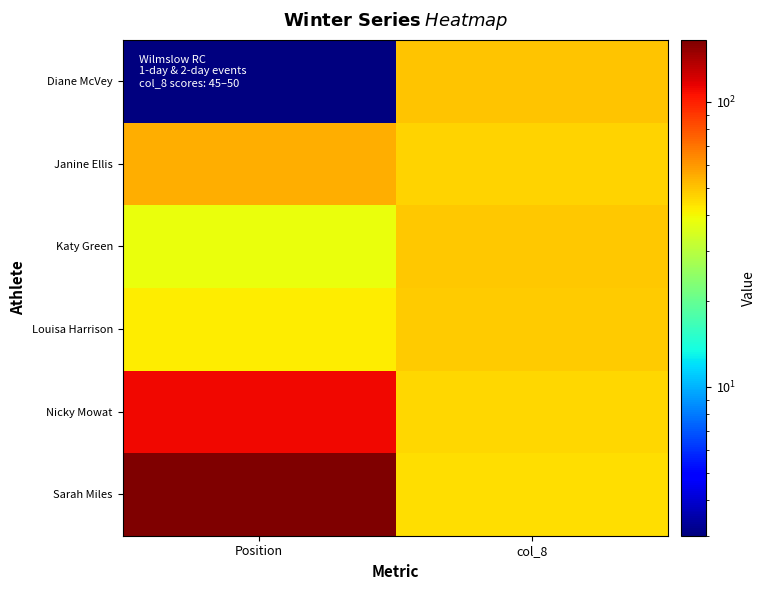

At col_8, list the series in order from largest to smallest.

Diane McVey, Katy Green, Louisa Harrison, Janine Ellis, Nicky Mowat, Sarah Miles